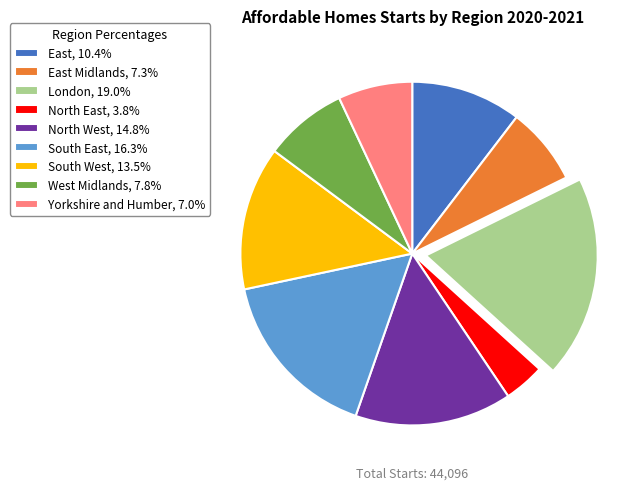

Is there a majority slice in this chart?

No